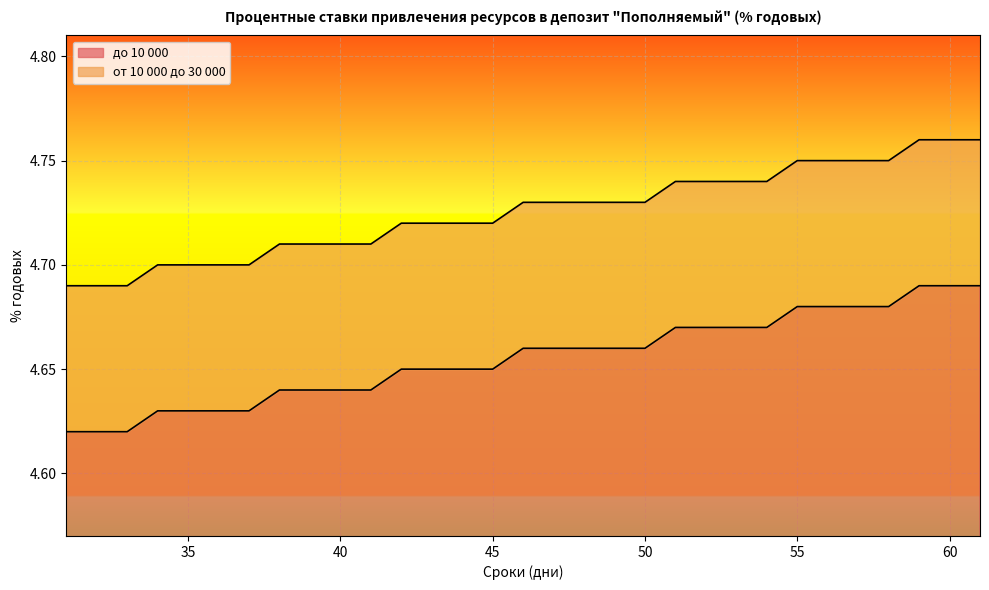

What are all the series names shown in the legend?

до 10 000, от 10 000 до 30 000